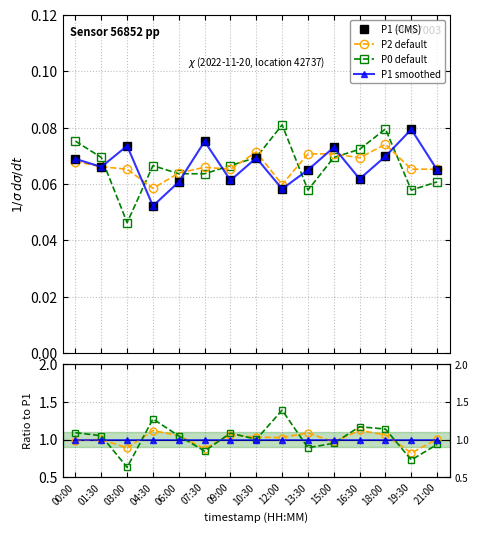

In P0, how many points are higher than both neighbors (excluding endpoints)?

3